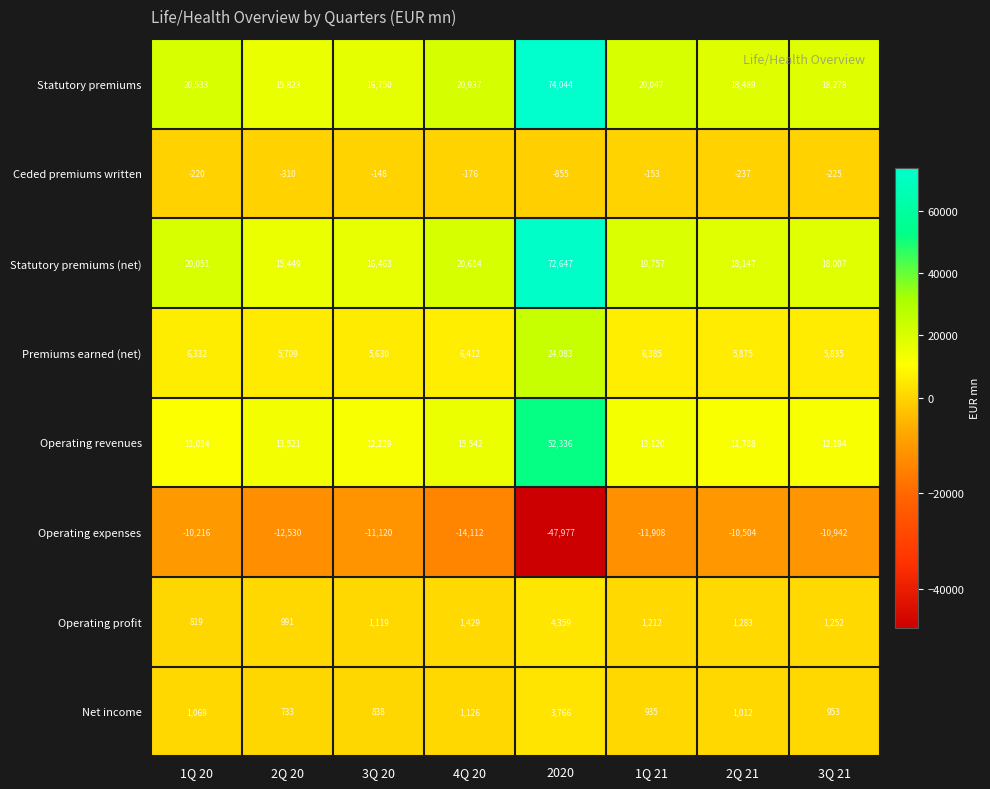

Count the number of categories in the chart.

8